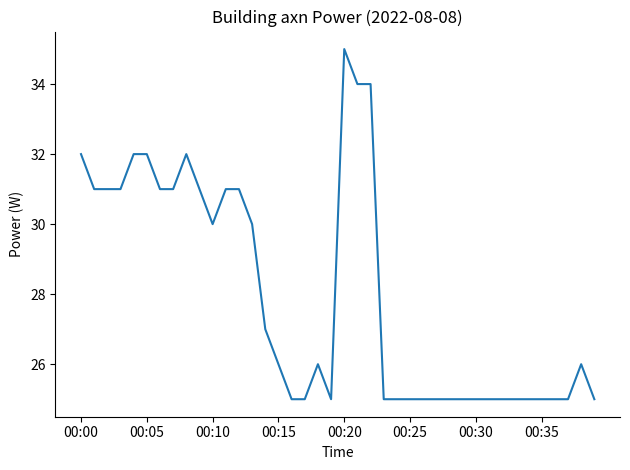

What is the average value?

28